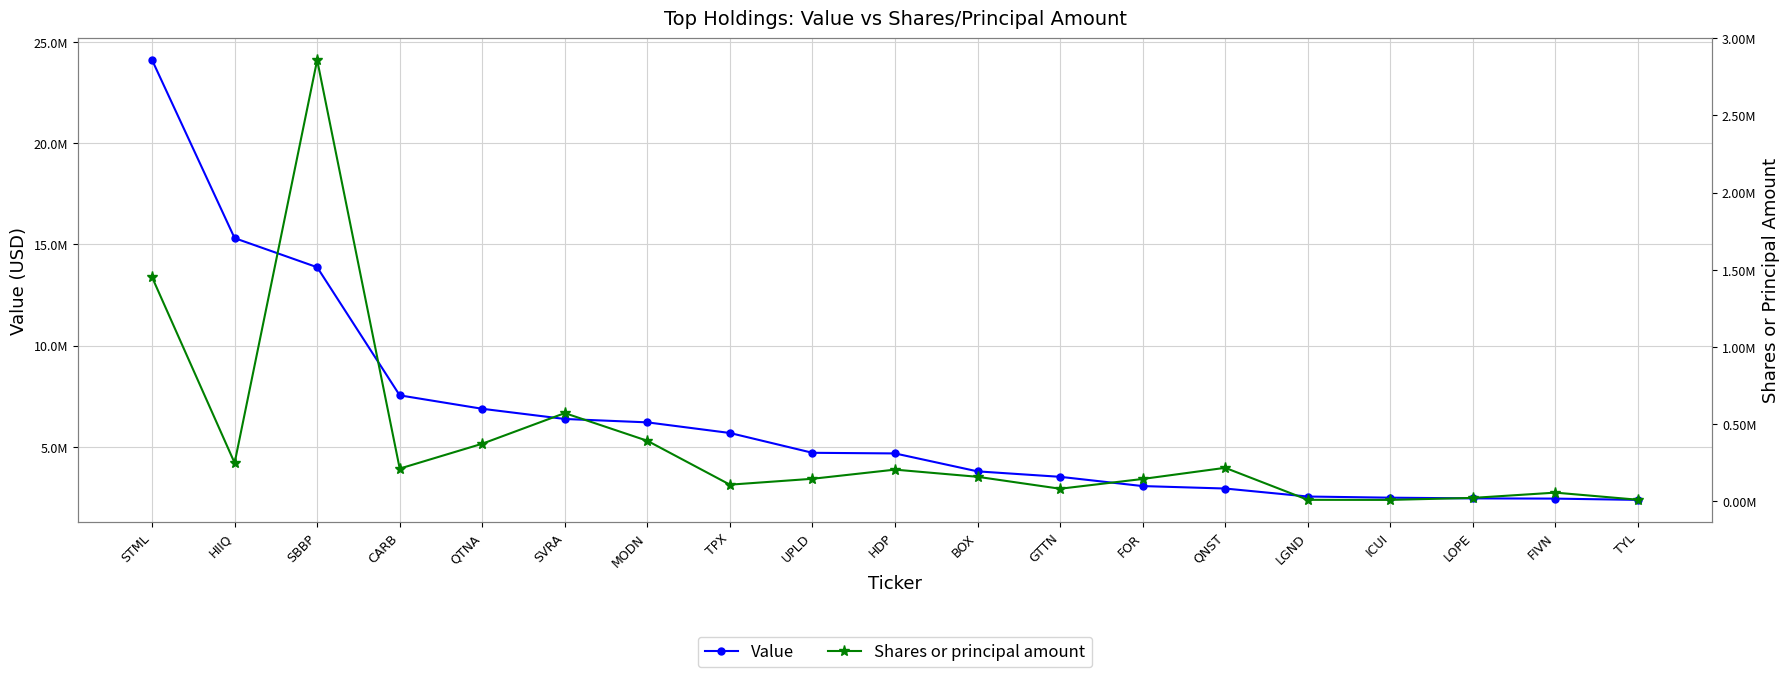

How many series are shown in this chart?

2